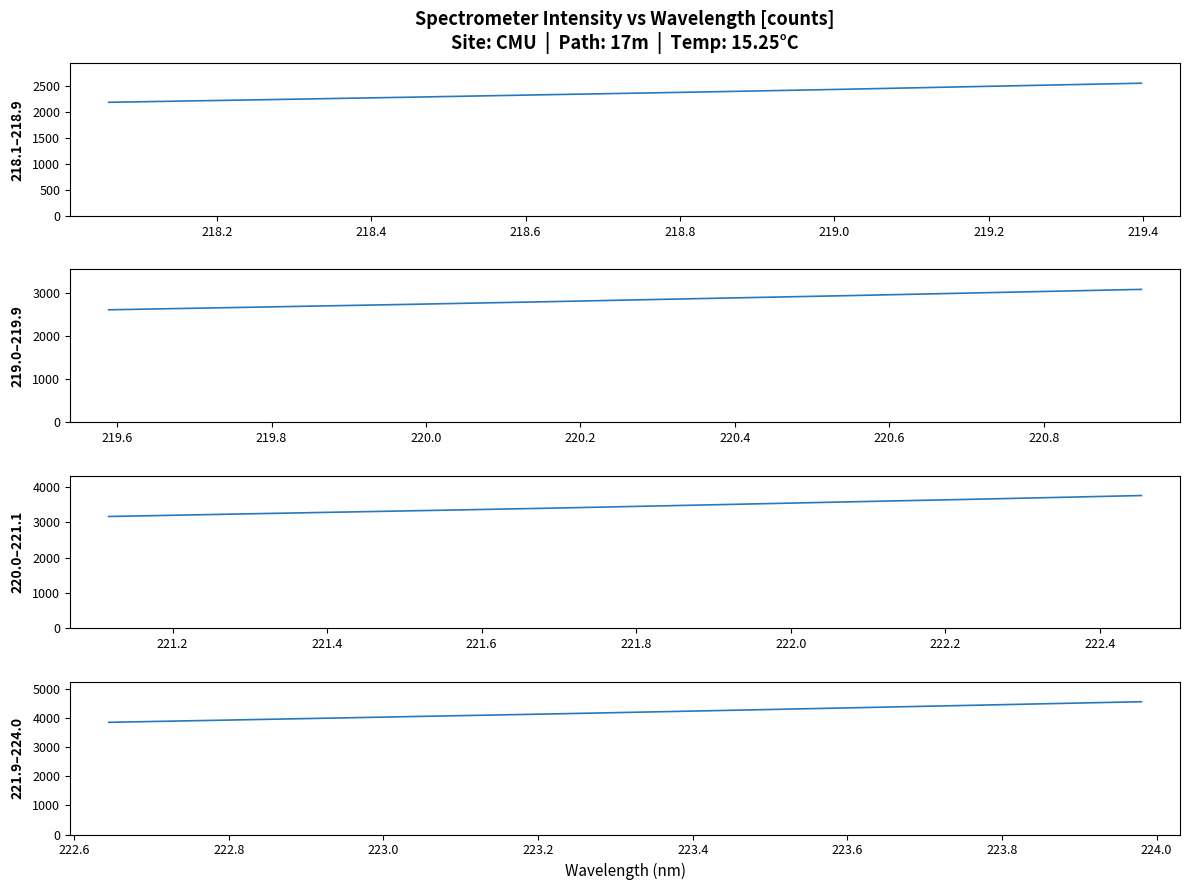

Between 219.4 and 218.8, which is larger?

219.4